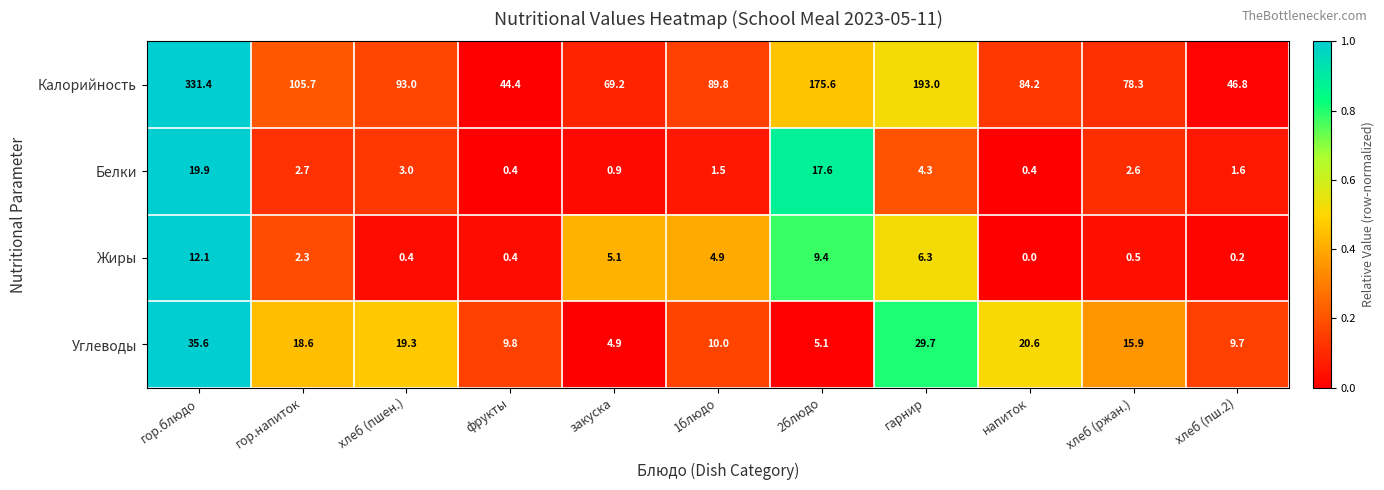

The value of Жиры at хлеб (ржан.) is 0.5. True or false?

True